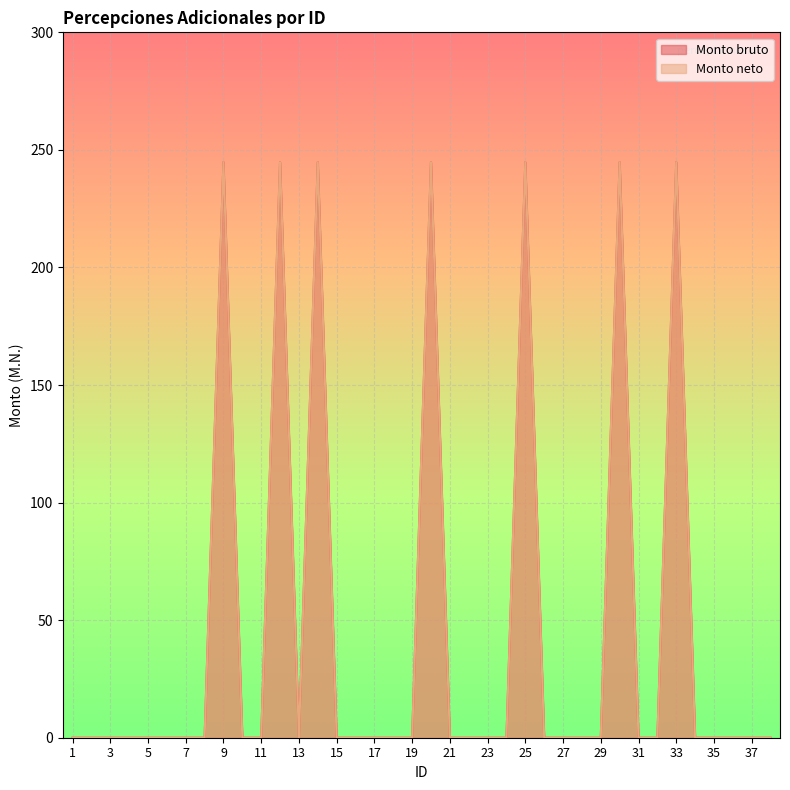

Which category has the highest value in the Monto bruto series?

9